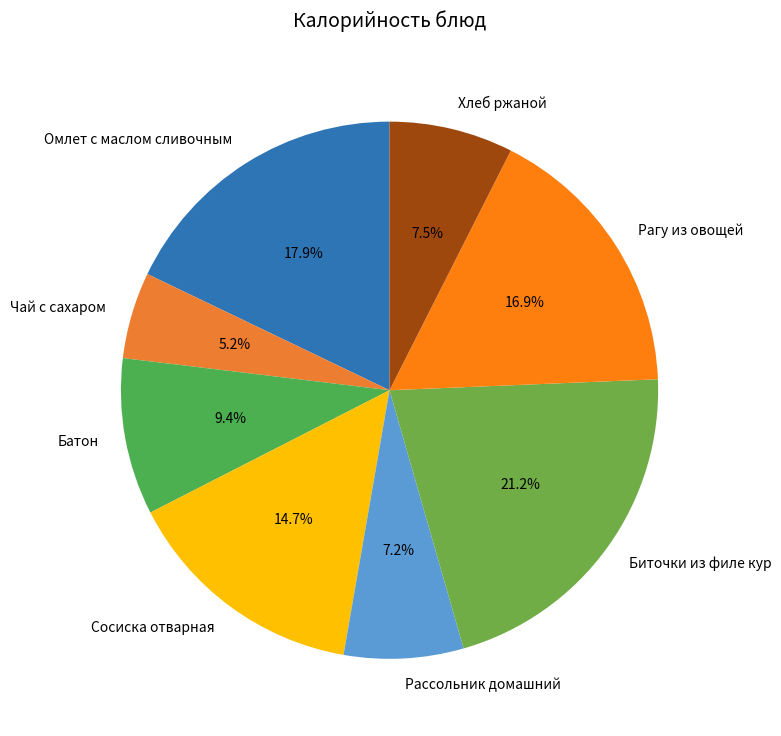

Between Рассольник домашний and Рагу из овощей, which is larger?

Рагу из овощей